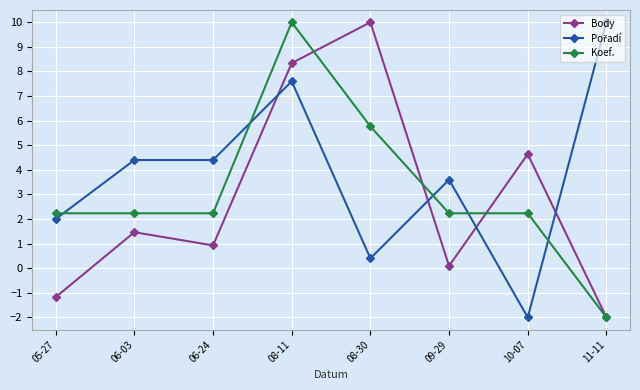

Rank the categories by Body value from lowest to highest.

11-11, 05-27, 09-29, 06-24, 06-03, 10-07, 08-11, 08-30